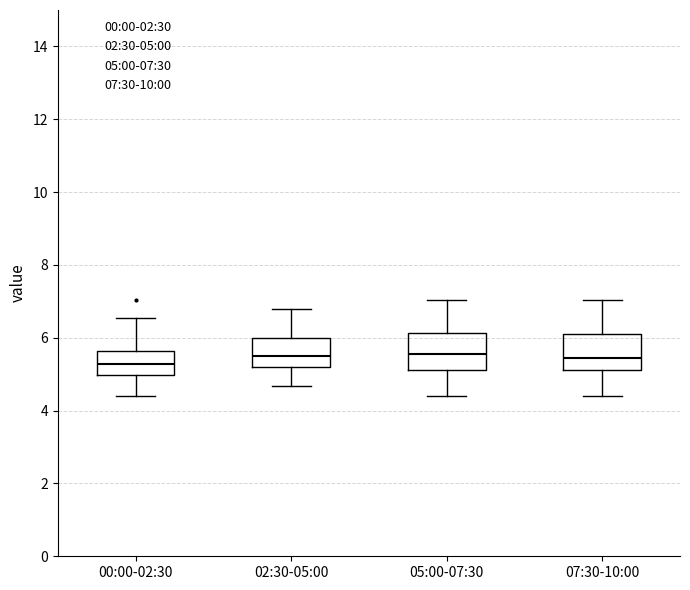

Reading left to right, transcribe this box plot: for each box, give where its median line is, the range the box spans, and where its two whiskers end, as read against the y-axis. The values are not printed on the chart, so give them approximately, as read against the axis.

00:00-02:30: median 5.2, box 5.0 to 5.6, whiskers 4.4 to 6.6
02:30-05:00: median 5.6, box 5.2 to 6.0, whiskers 4.6 to 6.8
05:00-07:30: median 5.6, box 5.2 to 6.2, whiskers 4.4 to 7.0
07:30-10:00: median 5.4, box 5.2 to 6.0, whiskers 4.4 to 7.0